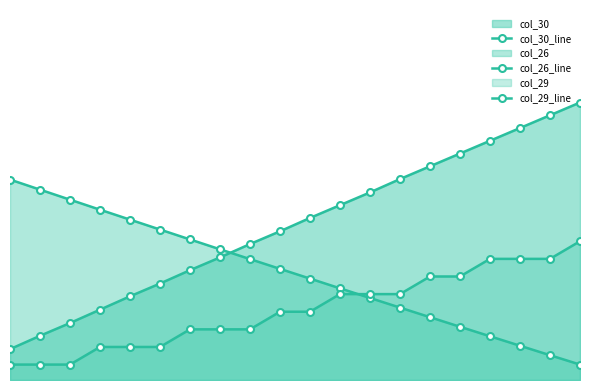

Which series has the largest total across all categories?

col_30_line